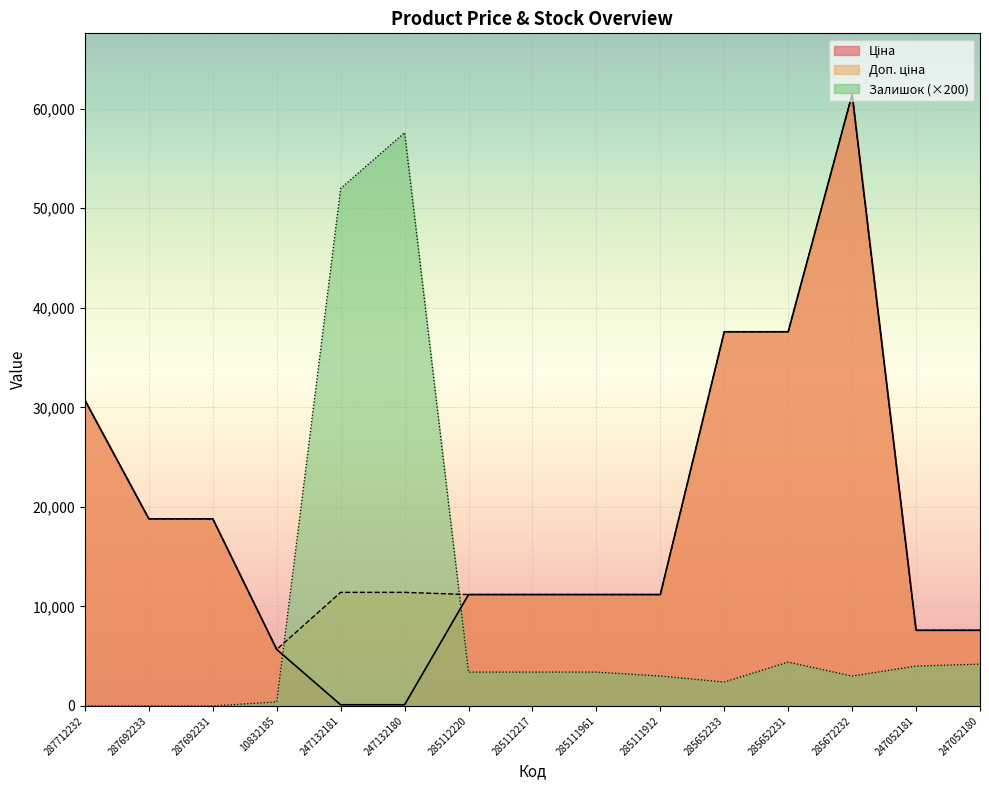

At how many categories does at least one series exceed 27626?

6